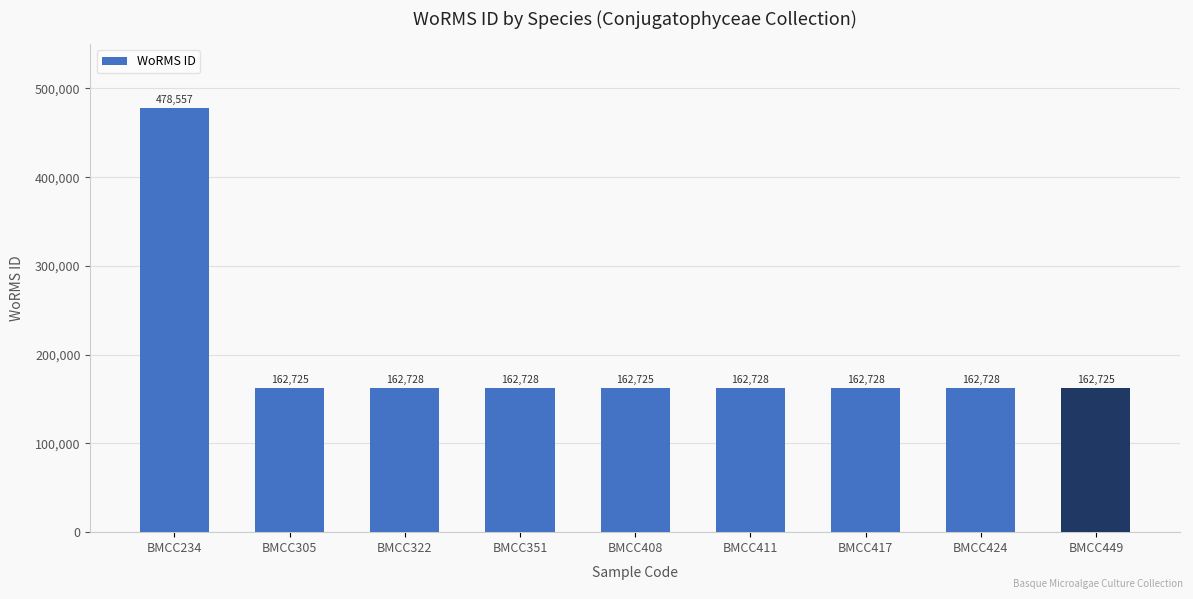

How many series are shown in this chart?

1